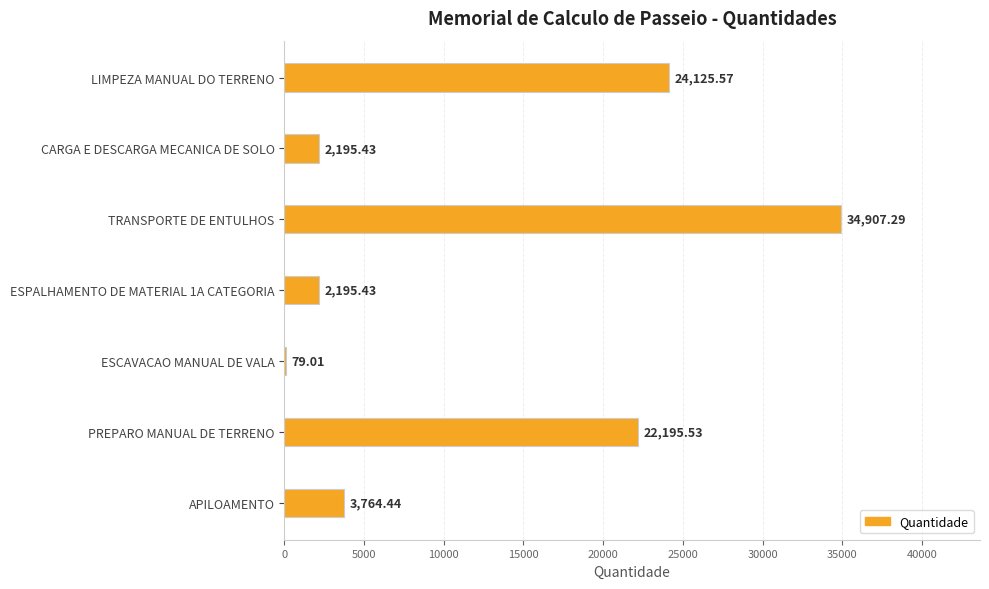

What is the sum of all values?

89462.7